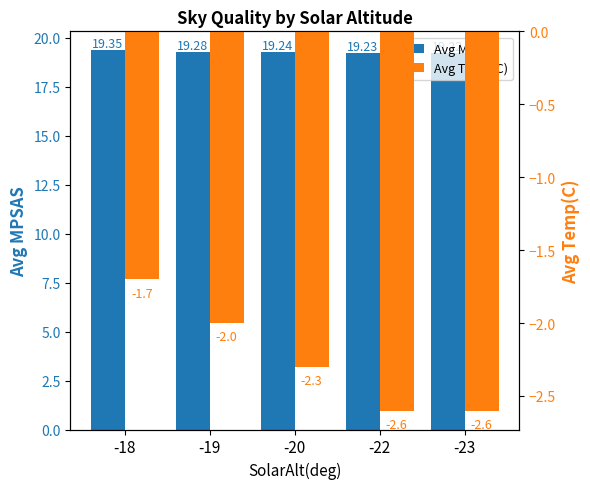

What is the sum of all Avg MPSAS values?

96.3